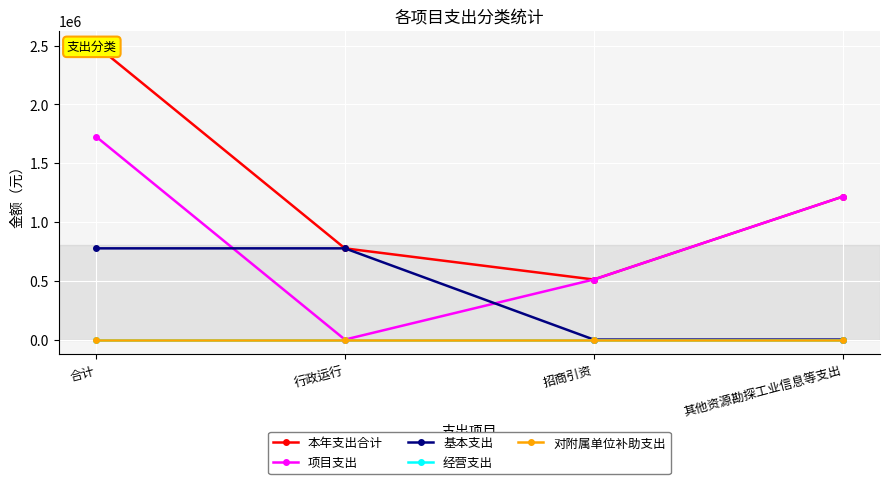

Rank the series by their maximum value, from highest to lowest.

本年支出合计, 项目支出, 基本支出, 经营支出, 对附属单位补助支出